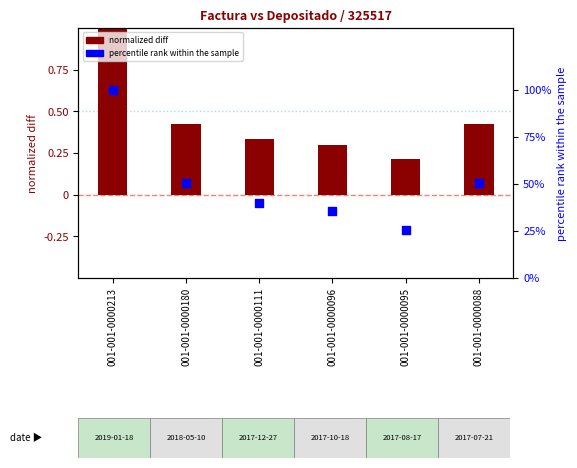

At how many categories does at least one series exceed 95?

1